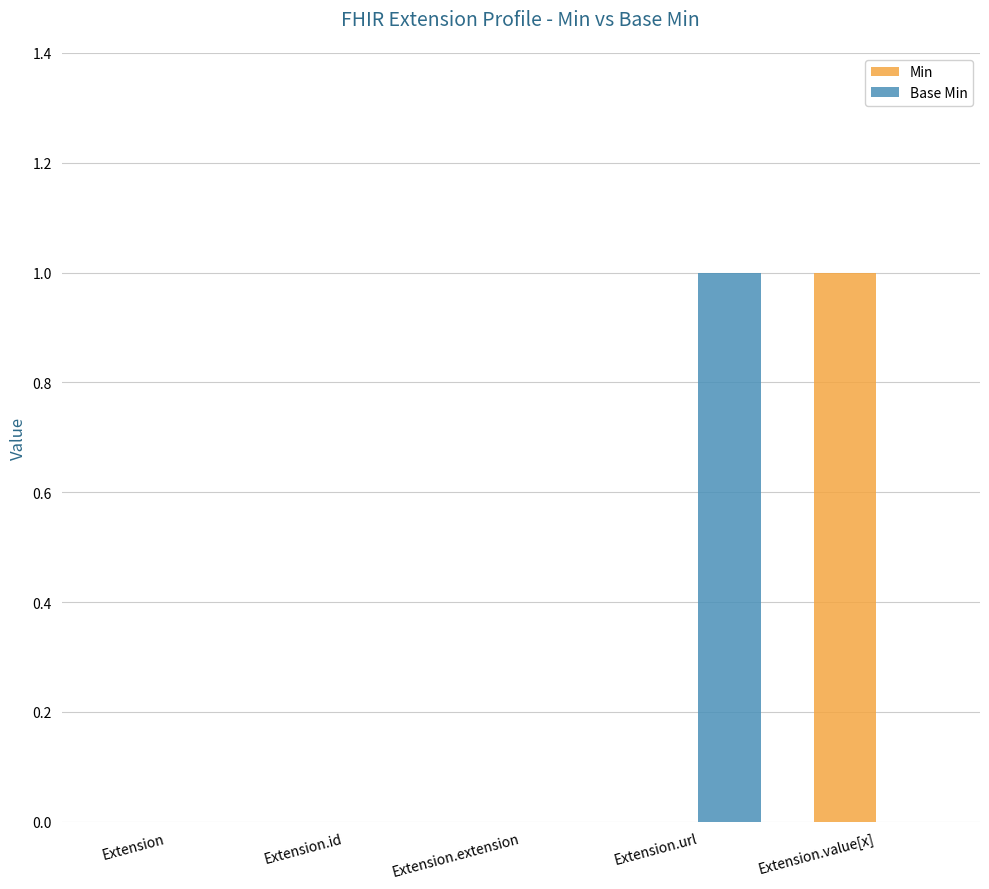

What is the highest value of the Base Min series?

1